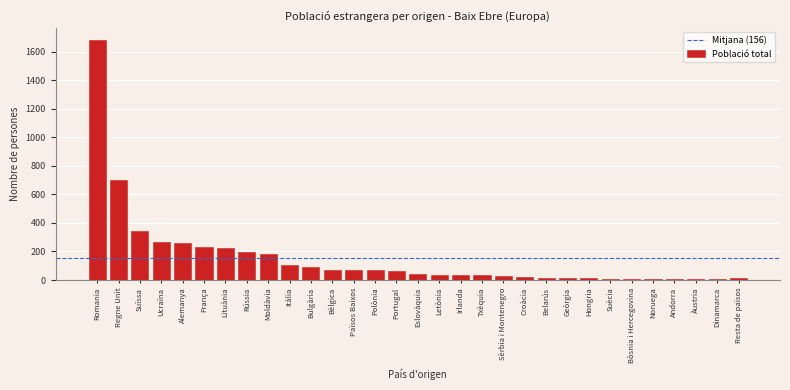

What is the sum of all values?

4846